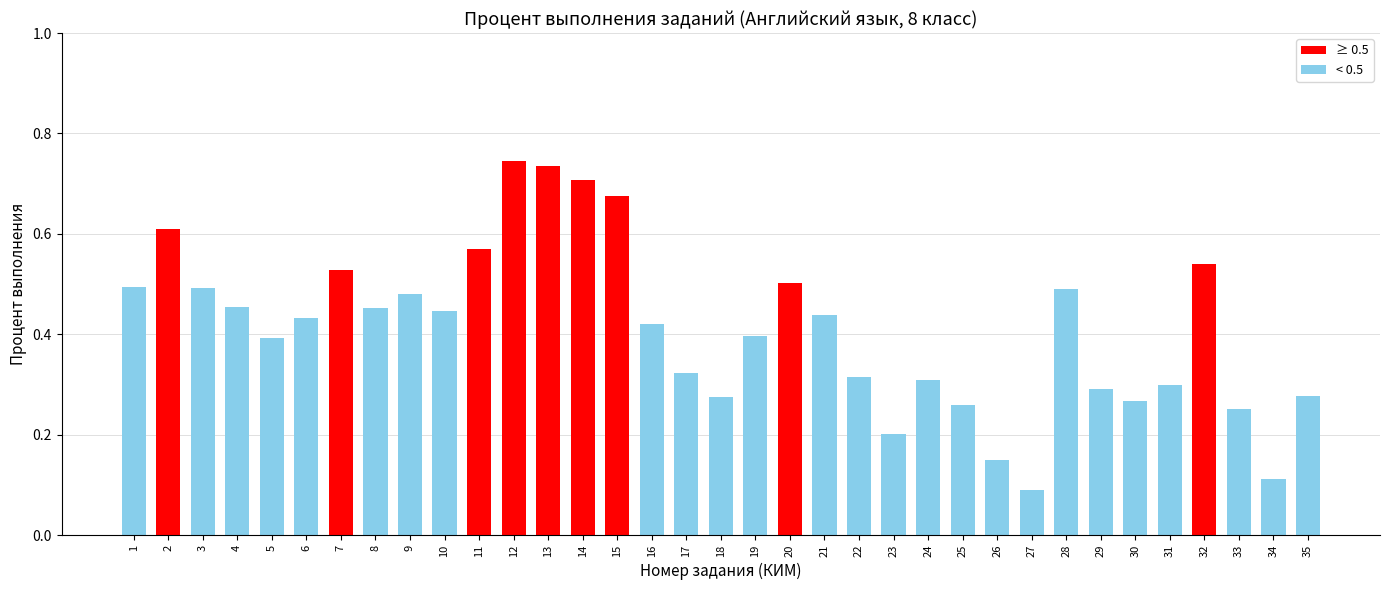

Which label corresponds to the smallest value in the chart?

27